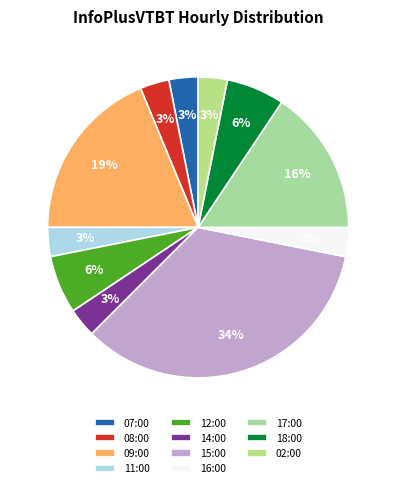

To the nearest percent, what portion does 09:00 represent?

19%